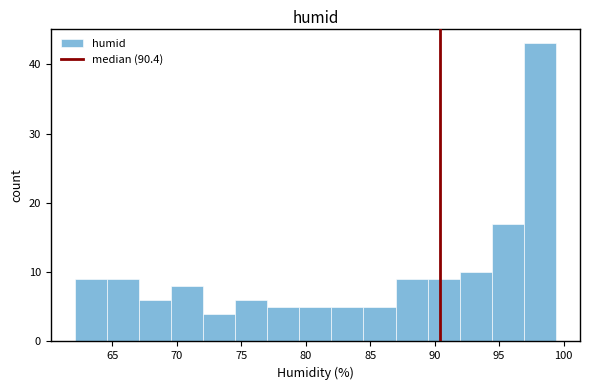

Over which range of the x-axis is the bar tallest?

97.0 to 99.5